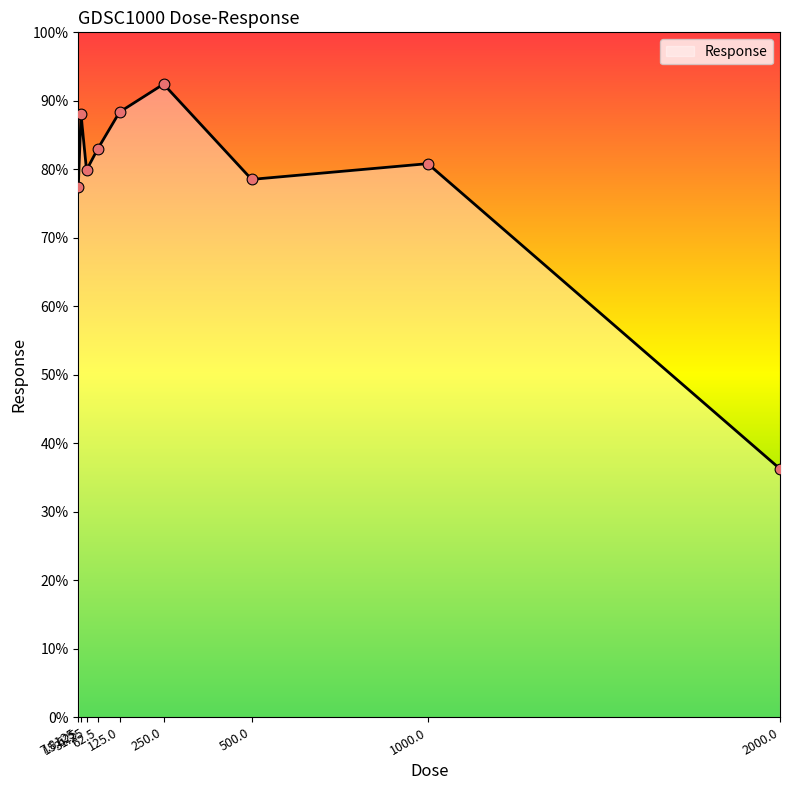

Between 7.8125 and 125.0, which is larger?

125.0